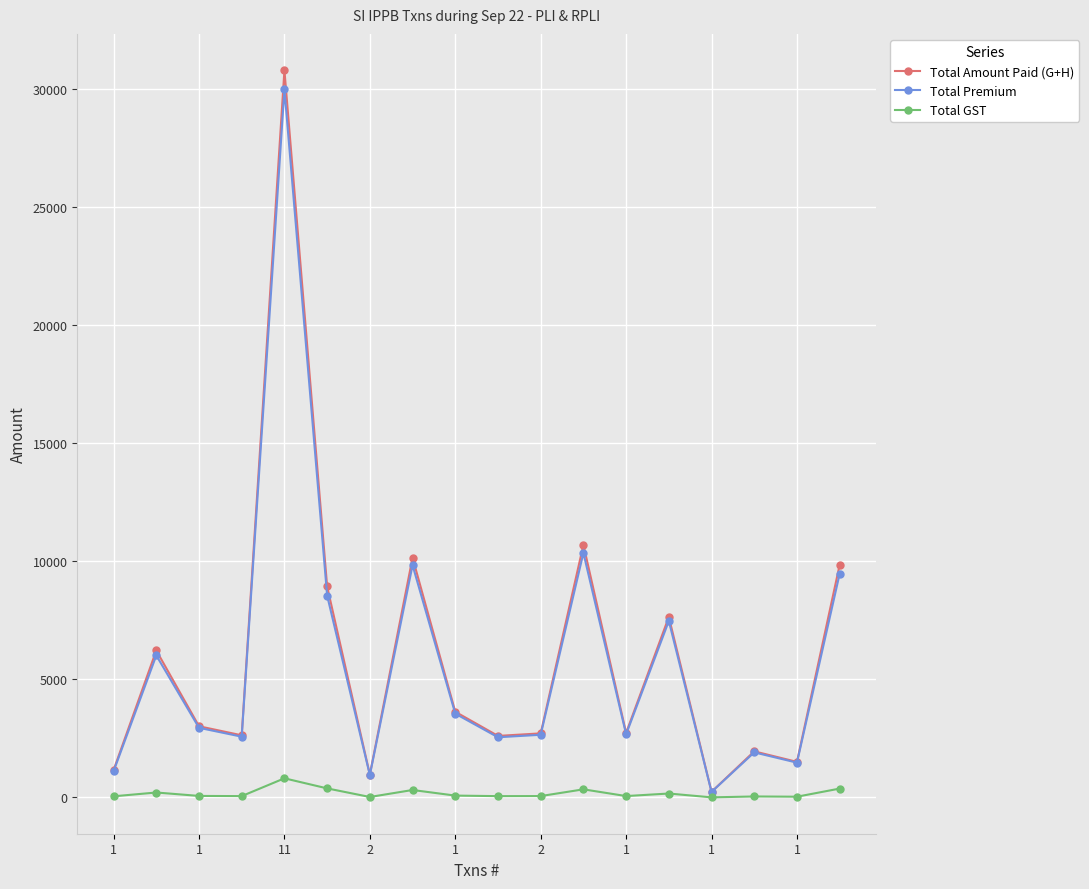

What is the maximum value for Total GST?

812